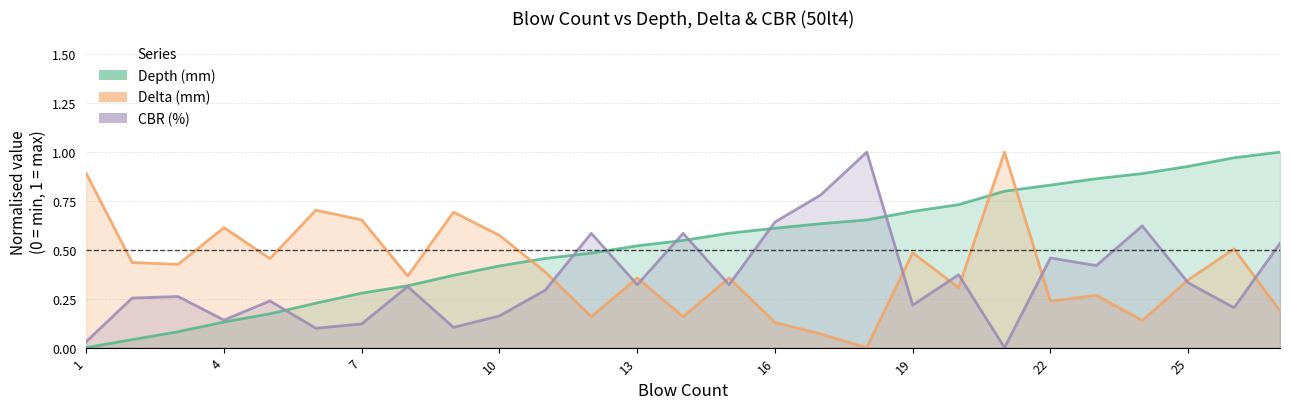

Rank the series by their maximum value, from highest to lowest.

Depth (mm), Delta (mm), CBR (%)